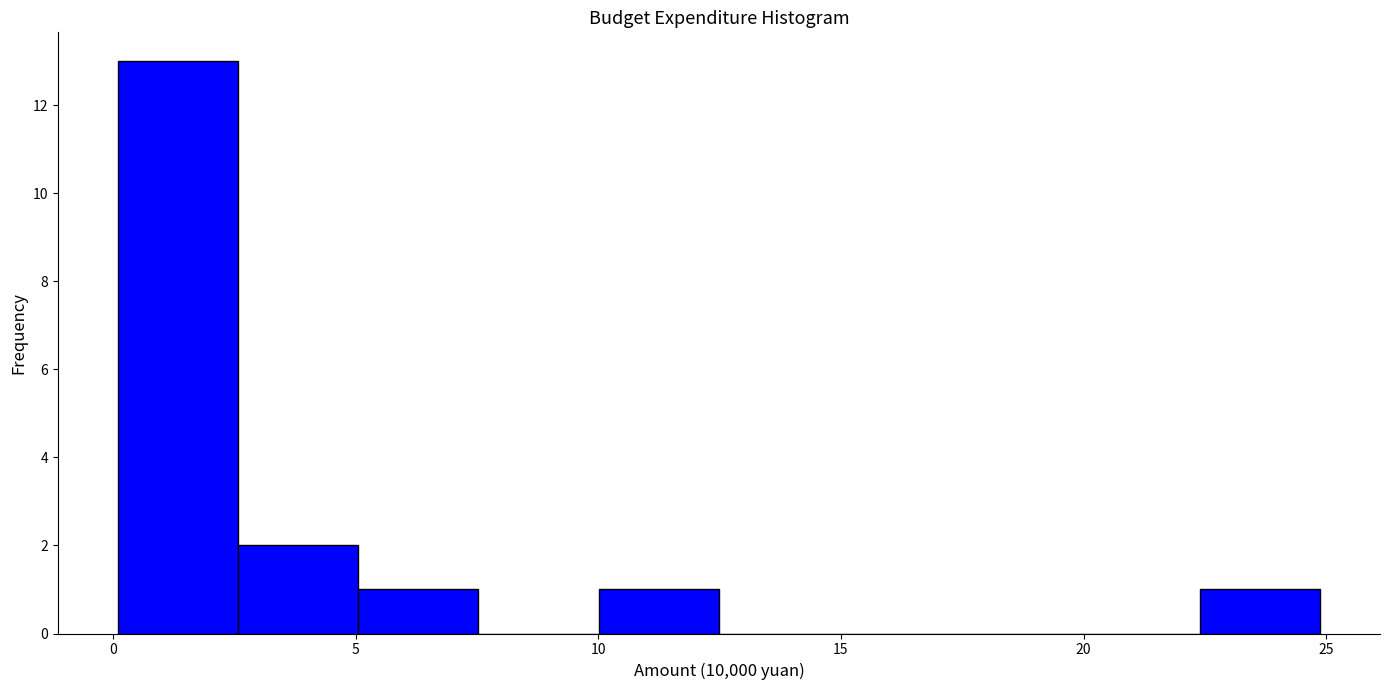

Reading left to right, transcribe this chart: for each bar, give the range it covers on the x-axis and its height. Neither the bar edges nor the heights are printed on the chart, so give them approximately, as read against the axes.

0.0 to 2.5: 13
2.5 to 5.0: 2
5.0 to 7.5: 1
7.5 to 10.0: 0
10.0 to 12.5: 1
12.5 to 15.0: 0
15.0 to 17.5: 0
17.5 to 20.0: 0
20.0 to 22.5: 0
22.5 to 25.0: 1